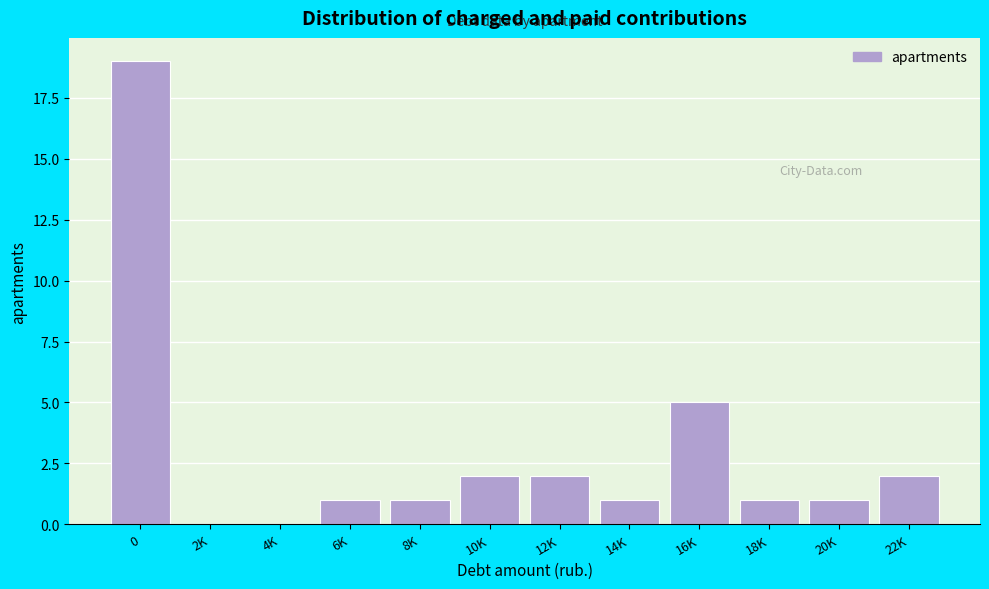

Reading left to right, extract all data points from this chart.

0=19	2K=0	4K=0	6K=1	8K=1	10K=2	12K=2	14K=1	16K=5	18K=1	20K=1	22K=2